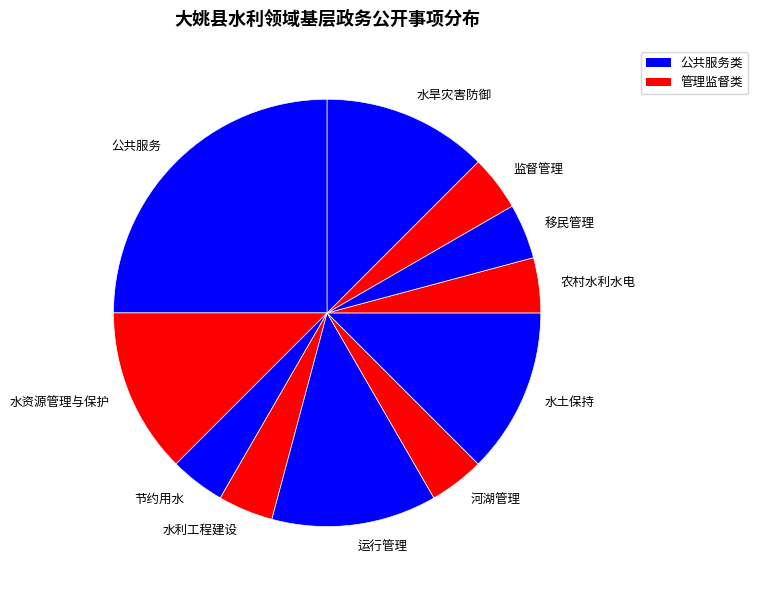

What is the largest slice in the pie chart?

公共服务